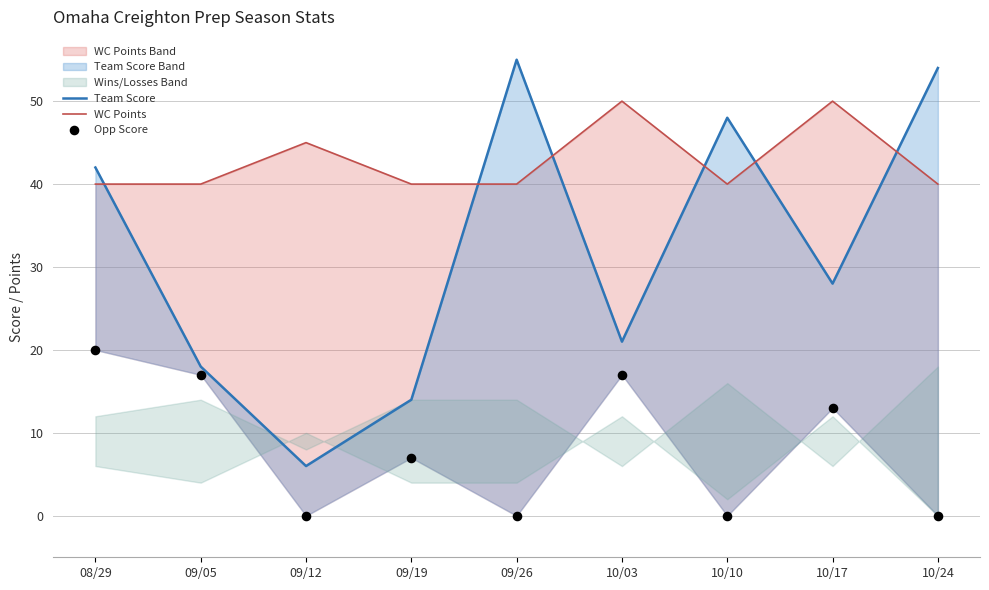

Which series contains the lowest Y value?

Opp Score